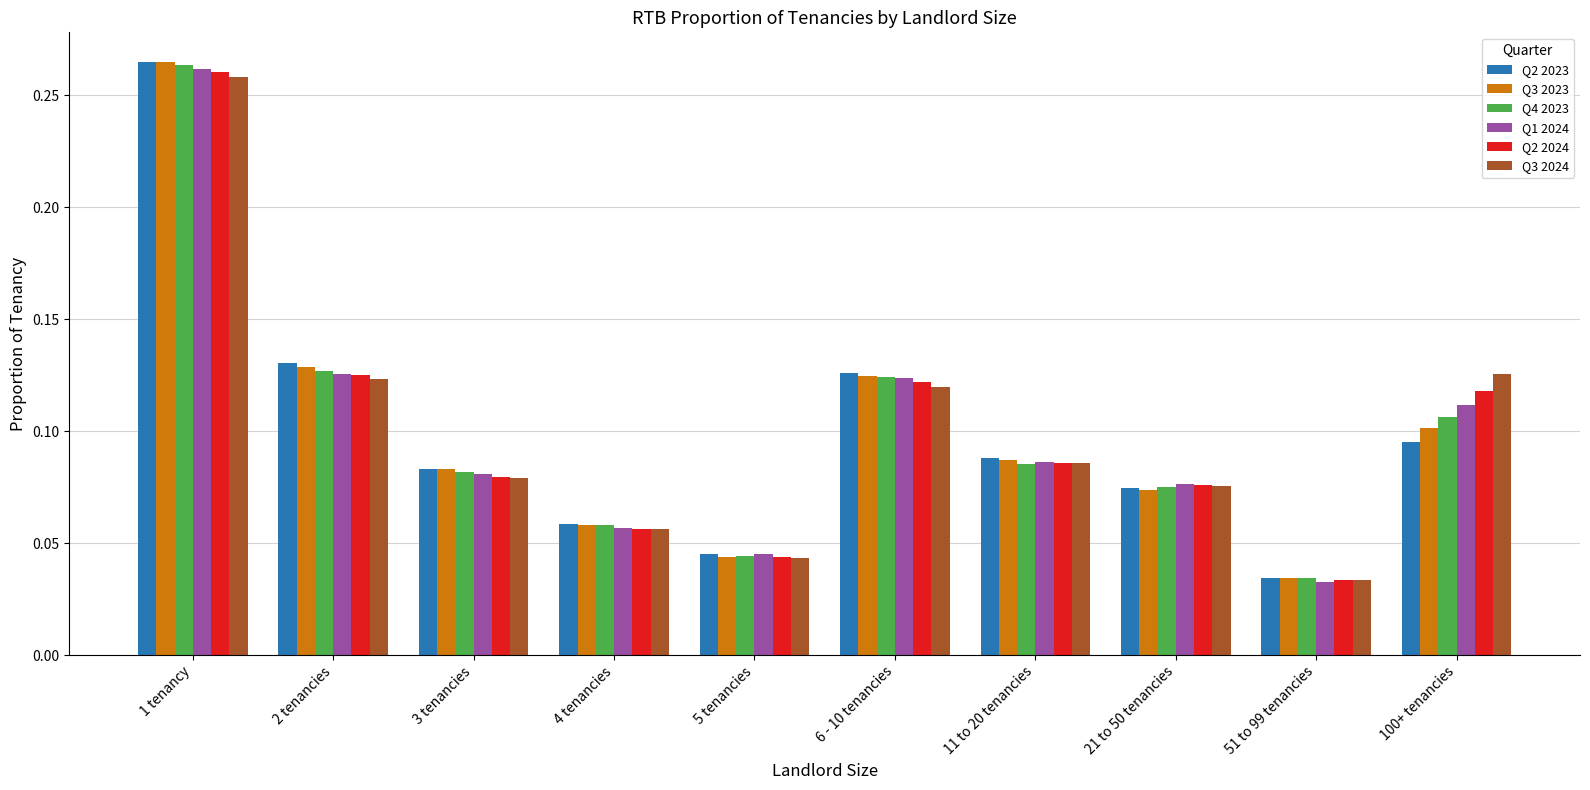

Count the Q3 2024 values in the range 0 to 1.

10